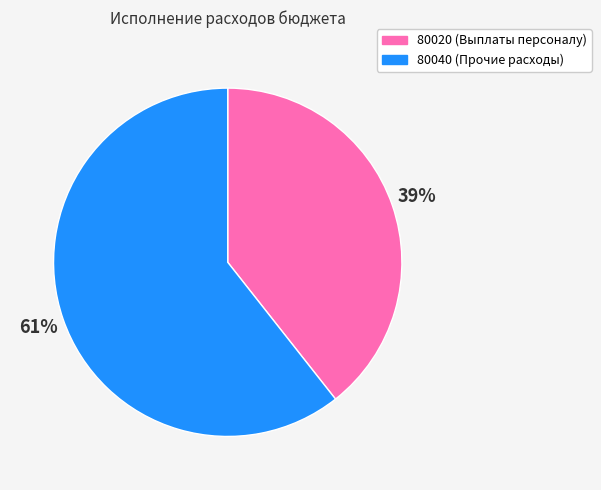

Does any single category account for the majority?

Yes